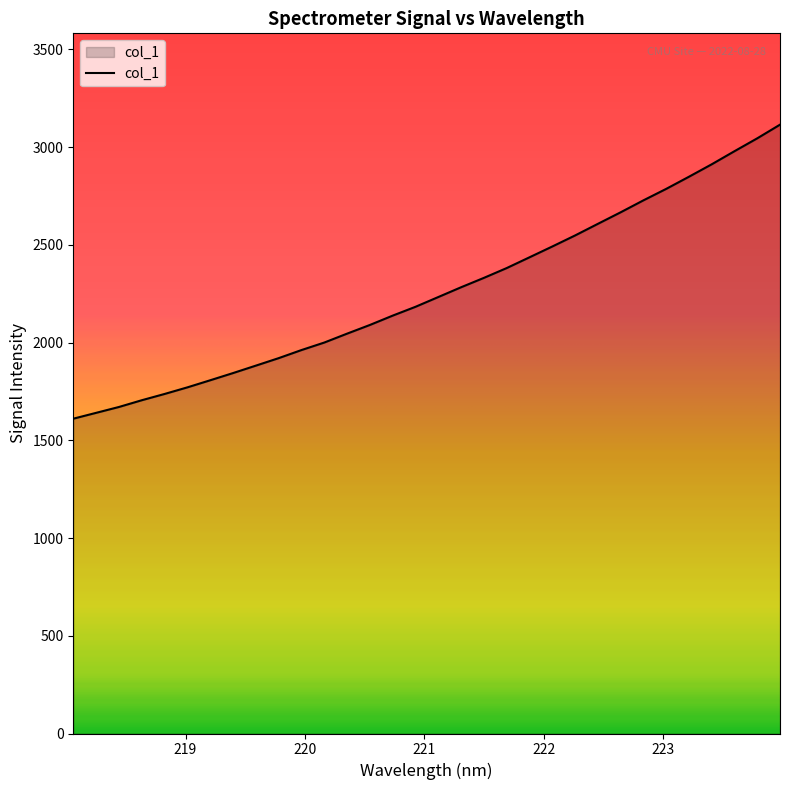

What is the smallest value displayed?

1610.3